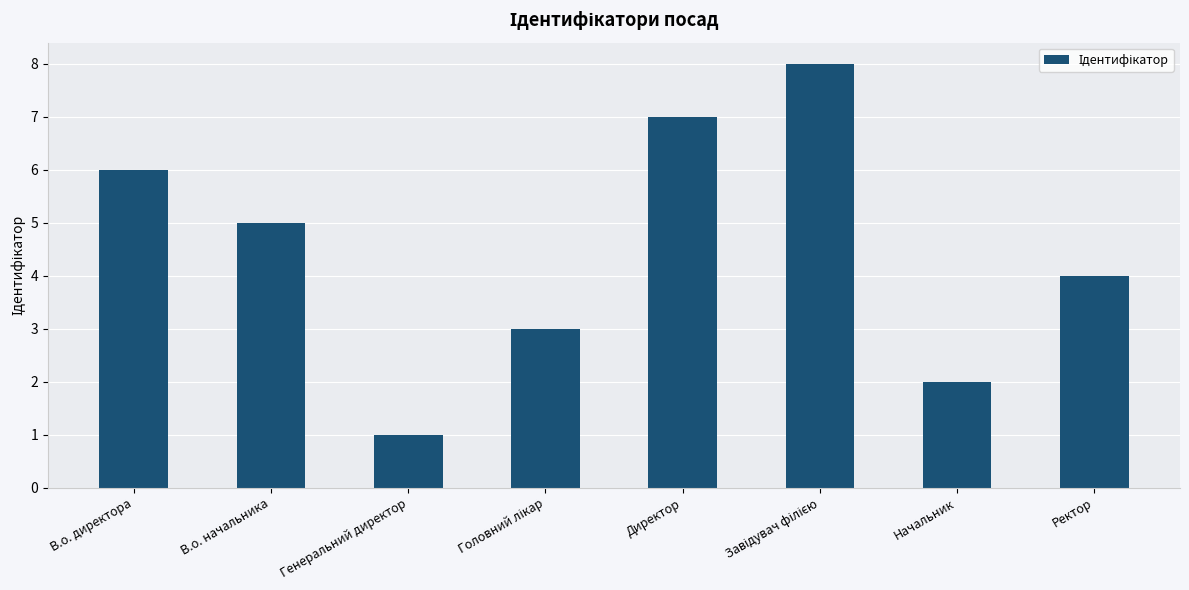

Reading right to left, transcribe all the data shown in this chart.

4	2	8	7	3	1	5	6